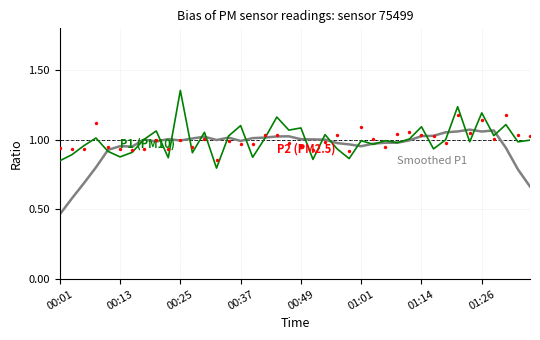

Which series reaches the minimum Y coordinate?

Smoothed P1